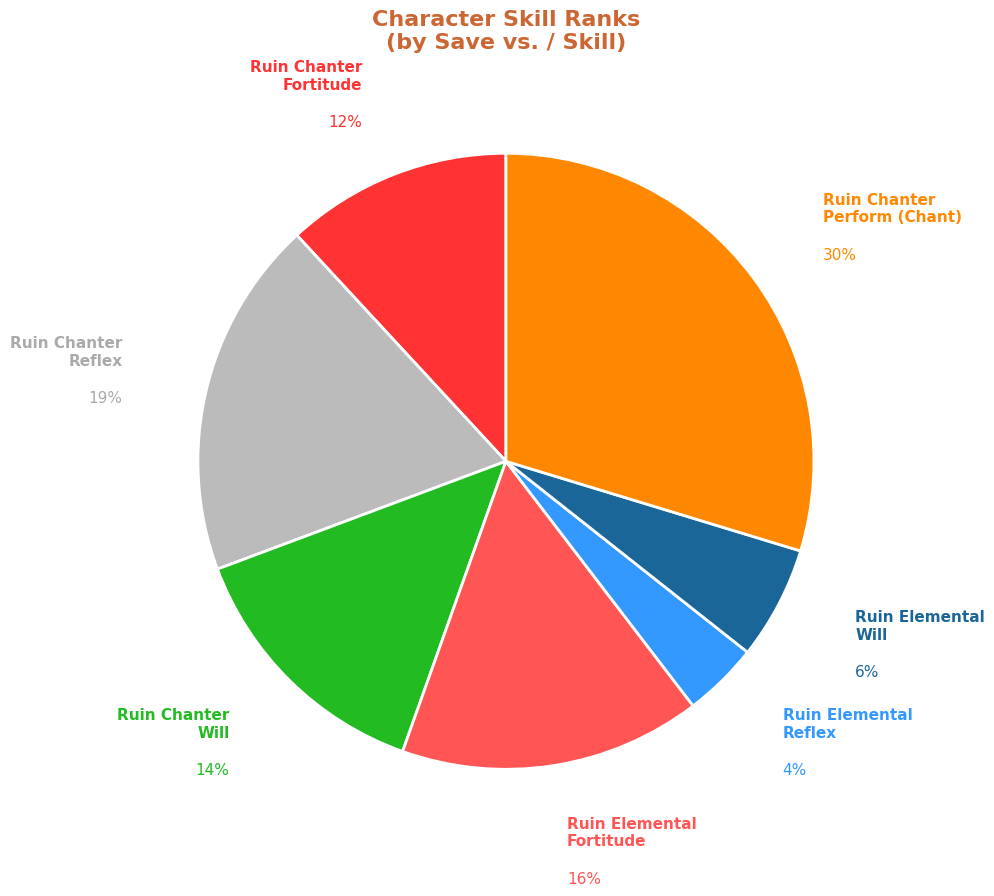

To the nearest percent, what is the average slice percentage?

14%